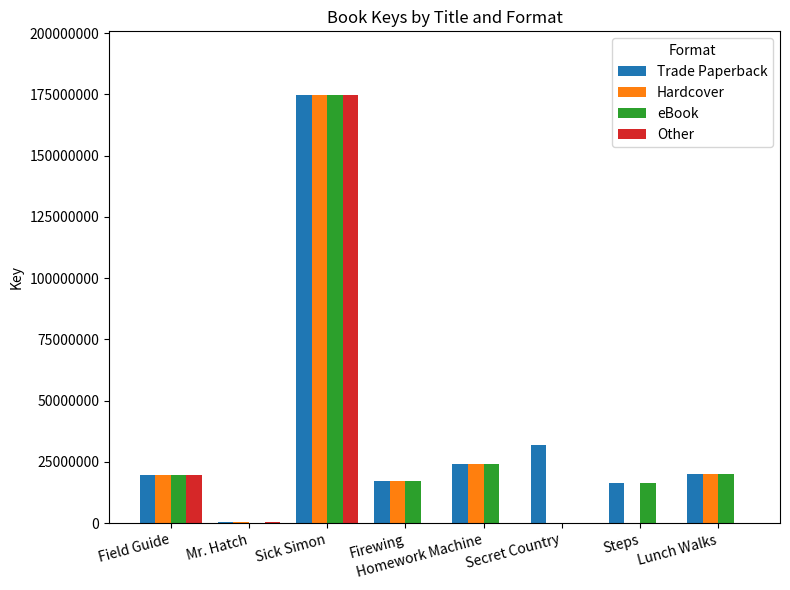

How many groups of bars are there?

8